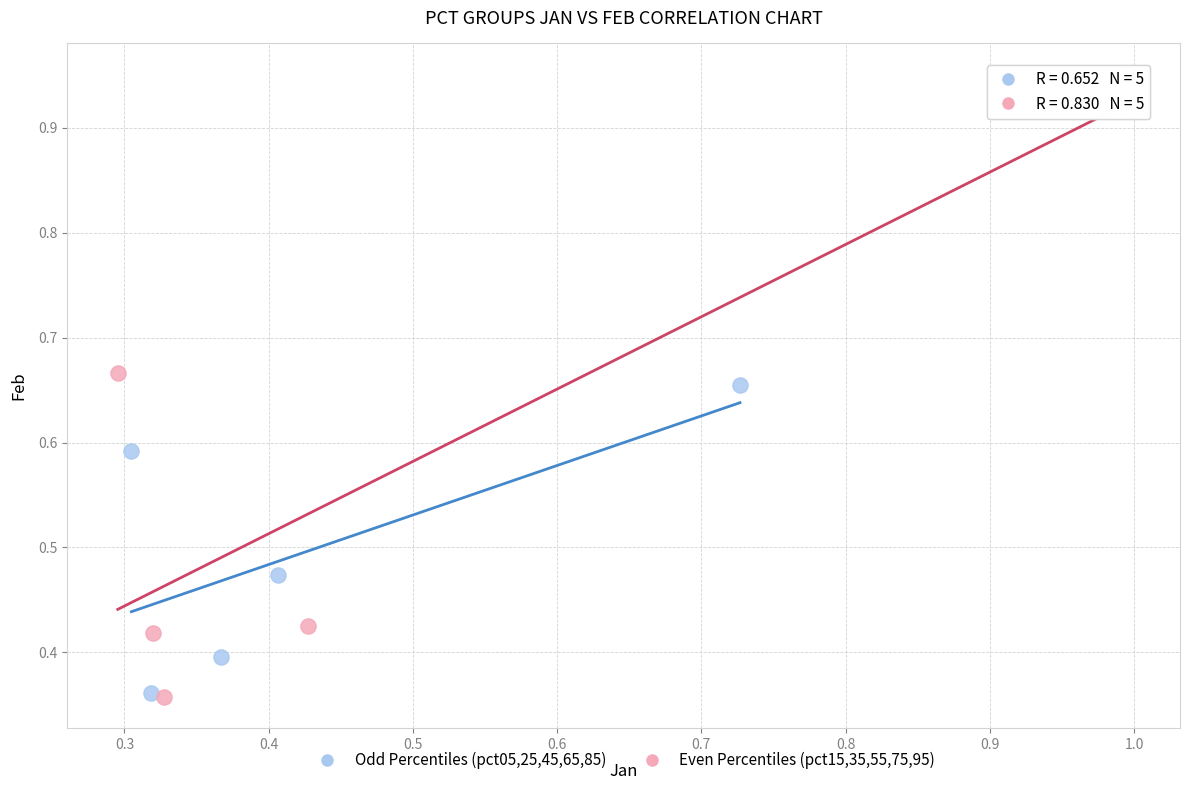

Which series reaches the maximum Y coordinate?

Even Percentiles (pct15,35,55,75,95)